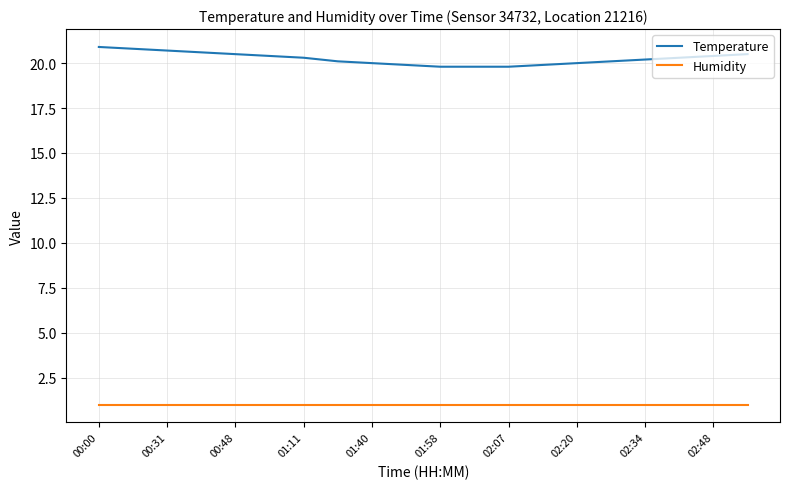

What is the highest value of the Temperature series?

20.9